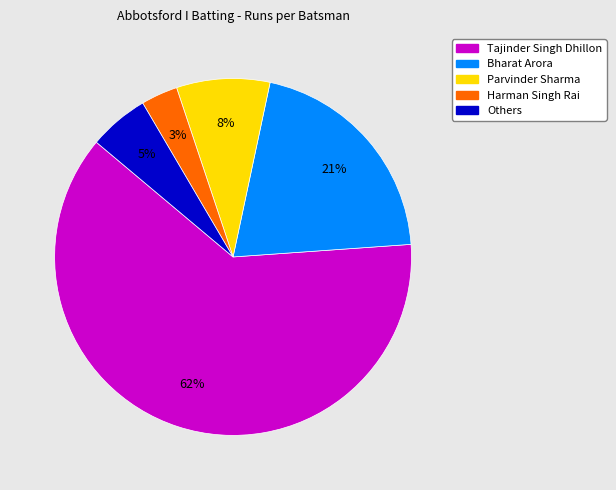

Between Others and Bharat Arora, which is larger?

Bharat Arora